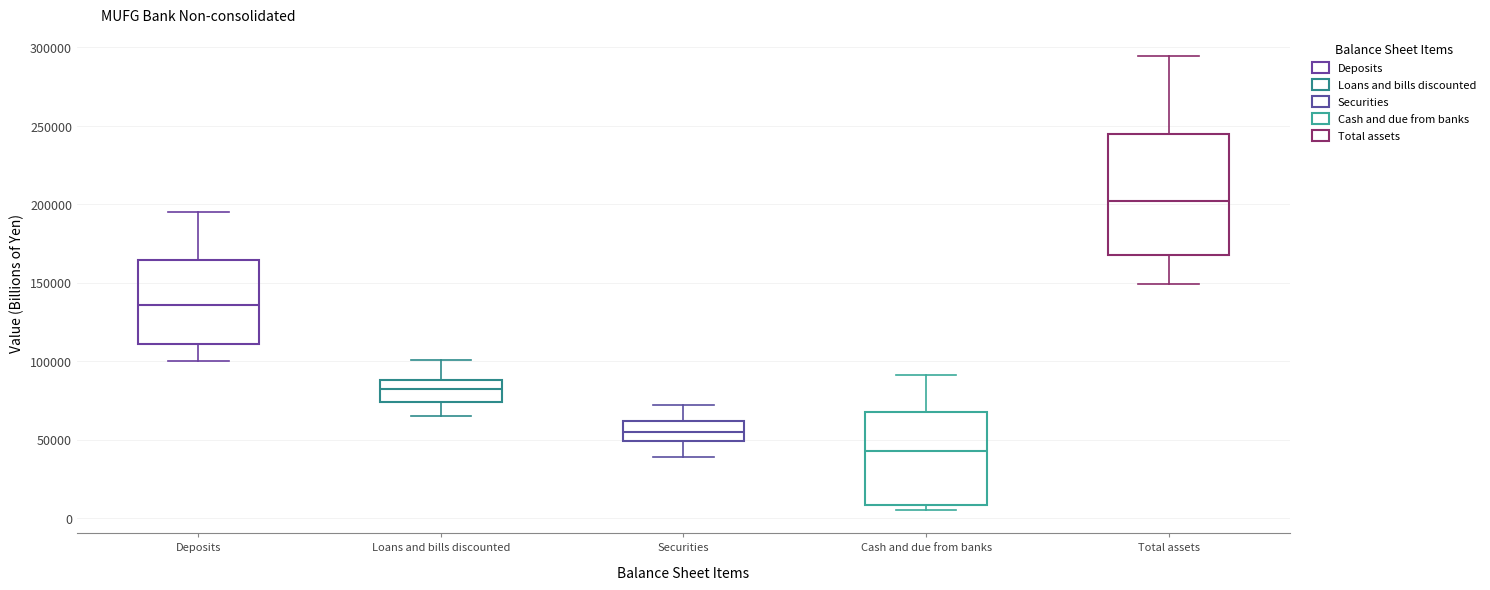

Where is the lower edge of the box for Cash and due from banks on the y-axis? The values are not printed on the chart, so give them approximately, as read against the axis.

10000